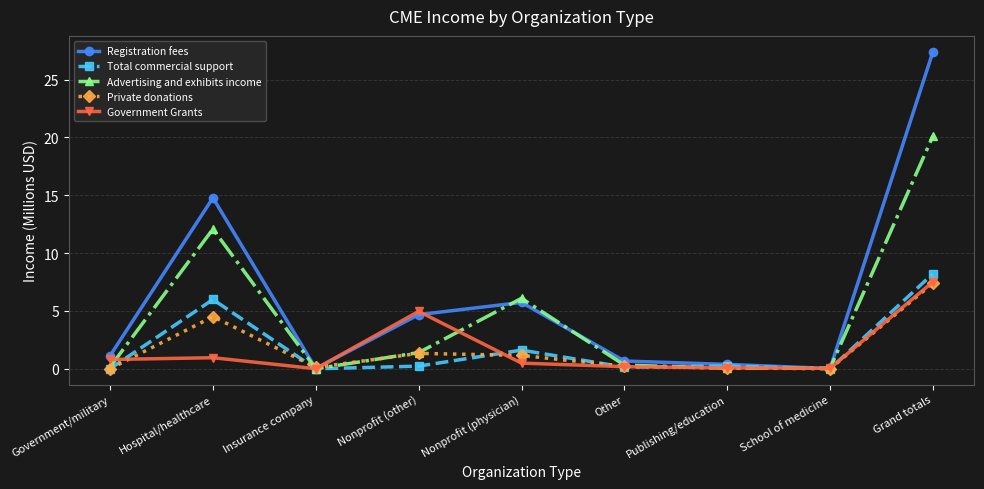

What is the total value across all series at Hospital/healthcare?

38.3